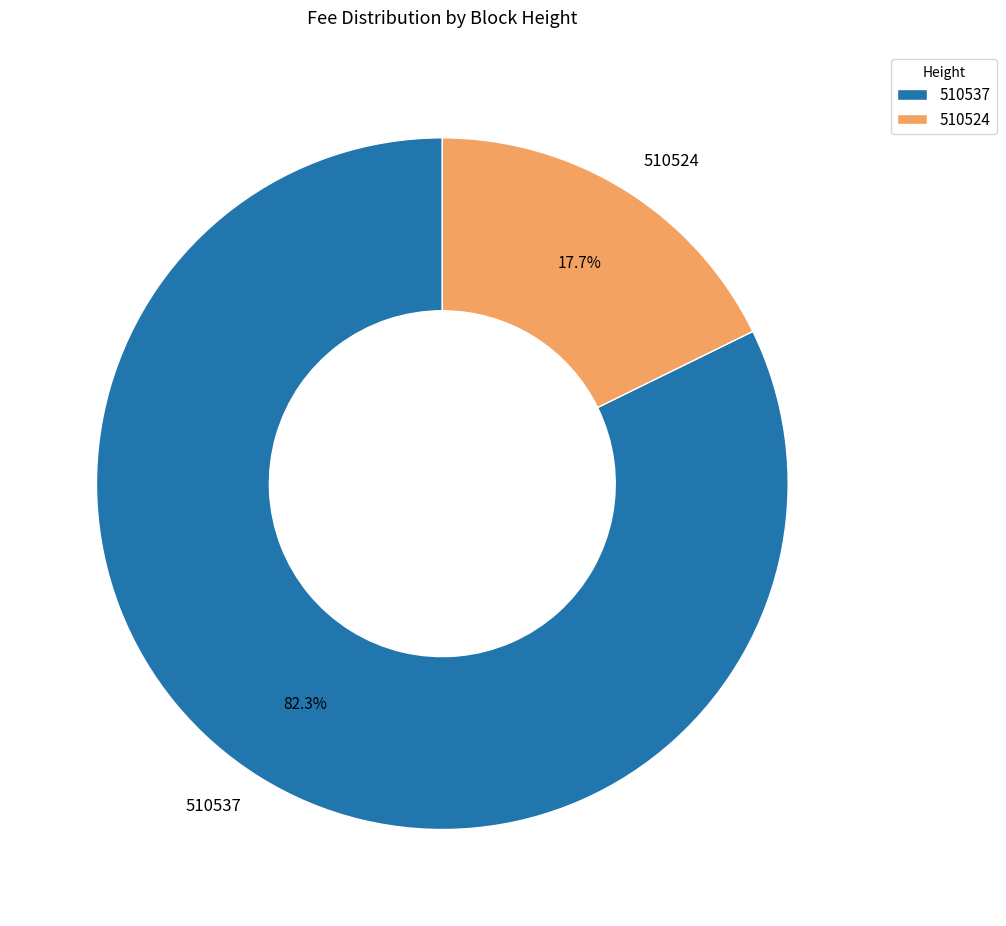

Is it true that 510537 is 94% of the pie?

False